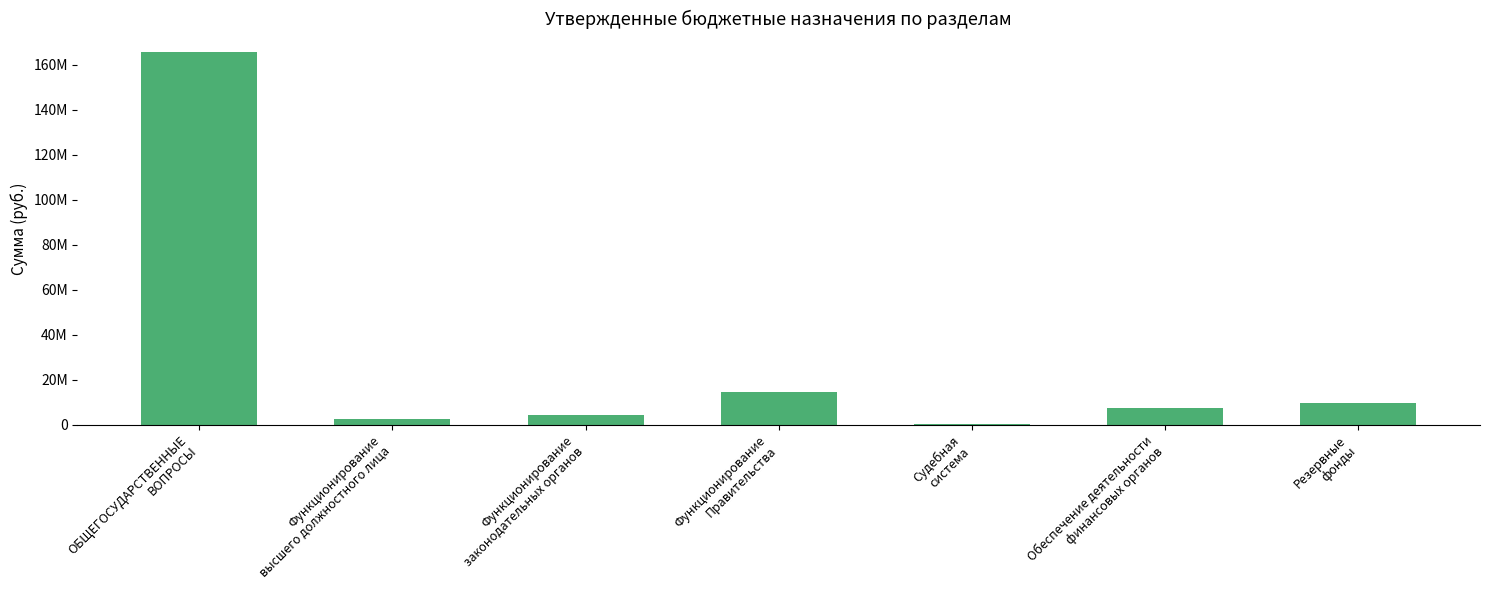

What is the label of the 1st bar from the right?

Резервные
фонды